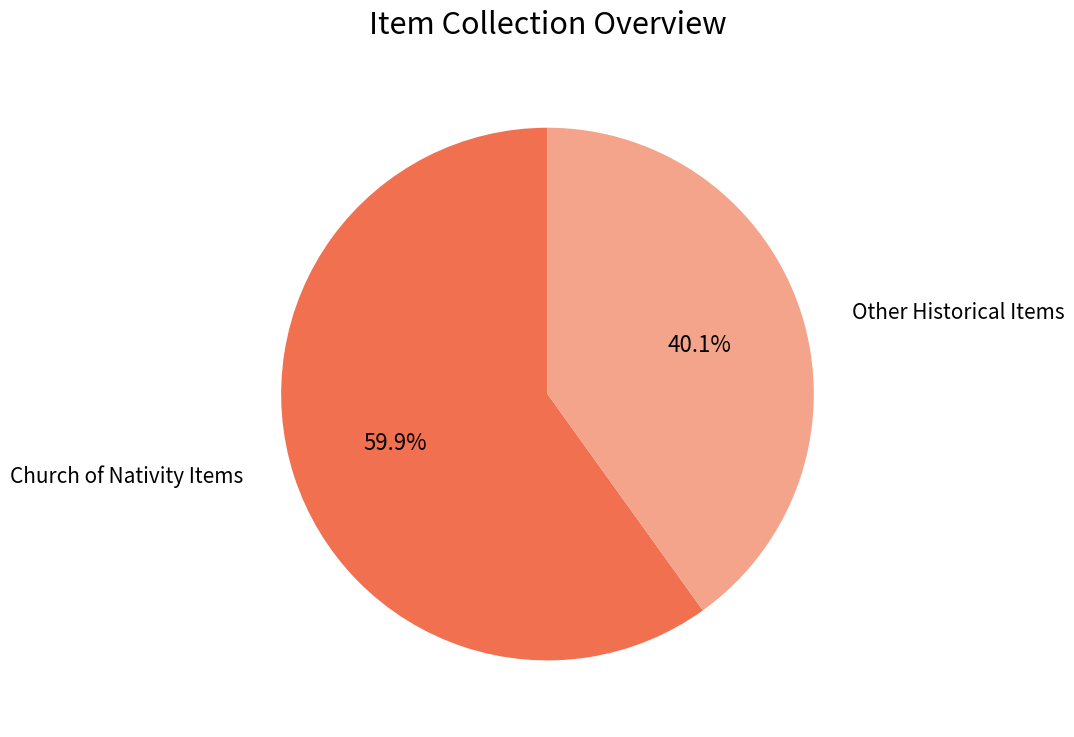

Which category has the biggest portion of the pie?

Church of Nativity Items